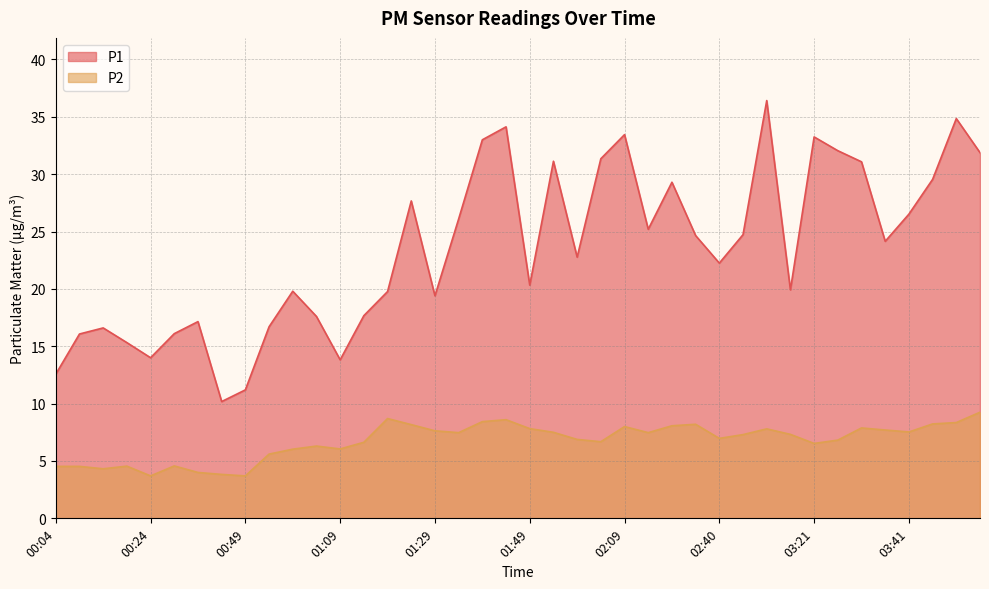

Where is the first local minimum for P2?

00:14